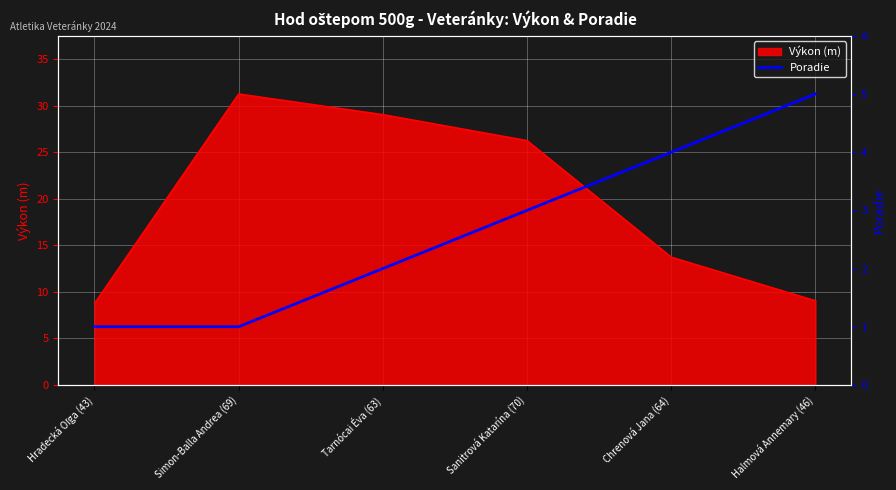

Is it true that Výkon (m) equals 9.0 at Halmová Annemary (46)?

True